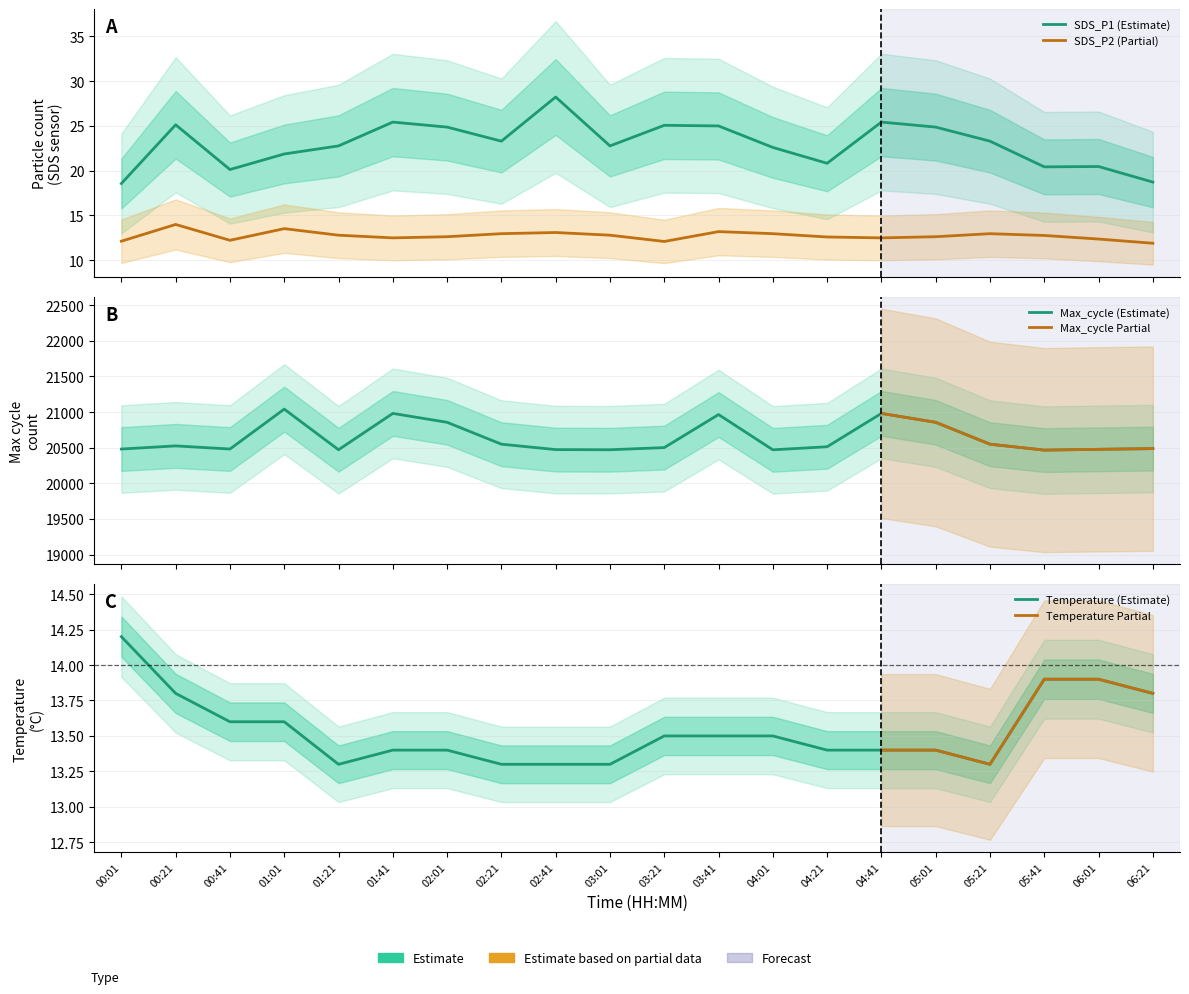

Which series changed the most between 01:21 and 02:01?

Max_cycle